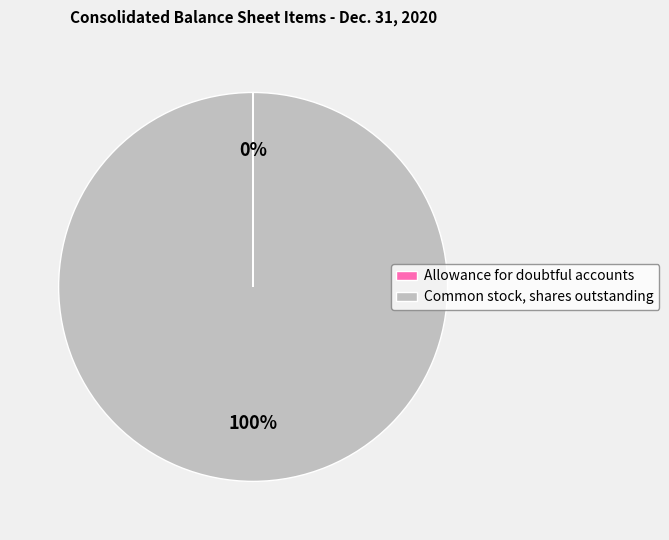

To the nearest percent, what percentage of the pie is Common stock, shares outstanding?

100%